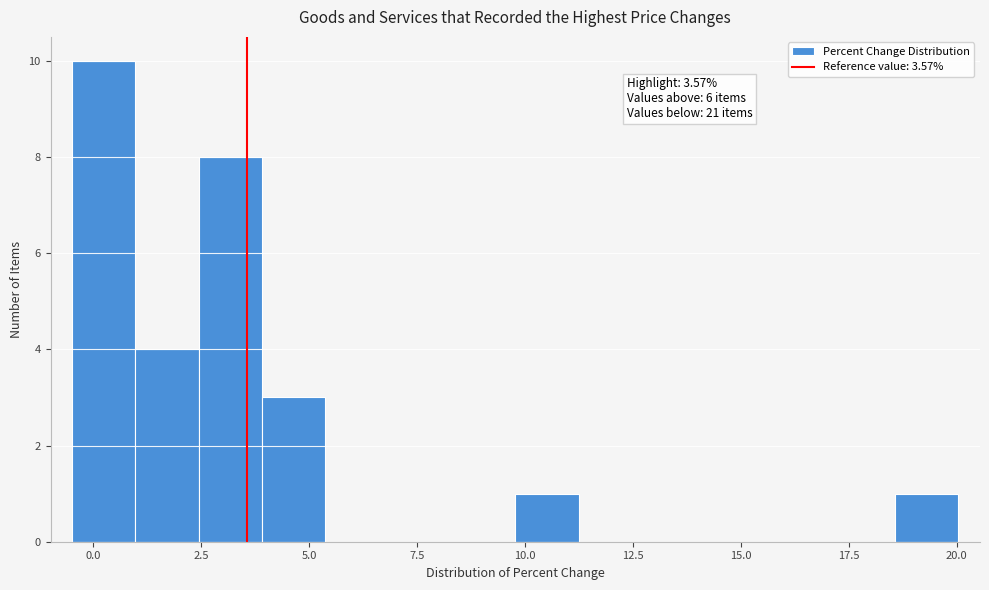

Read against the x-axis, roughly where is the centre of the tallest bar?

0.0